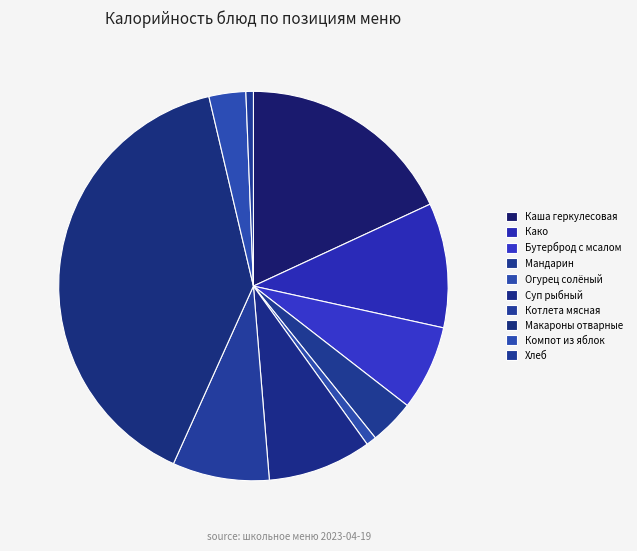

True or false: Бутерброд с мсалом accounts for 7% of the total.

True